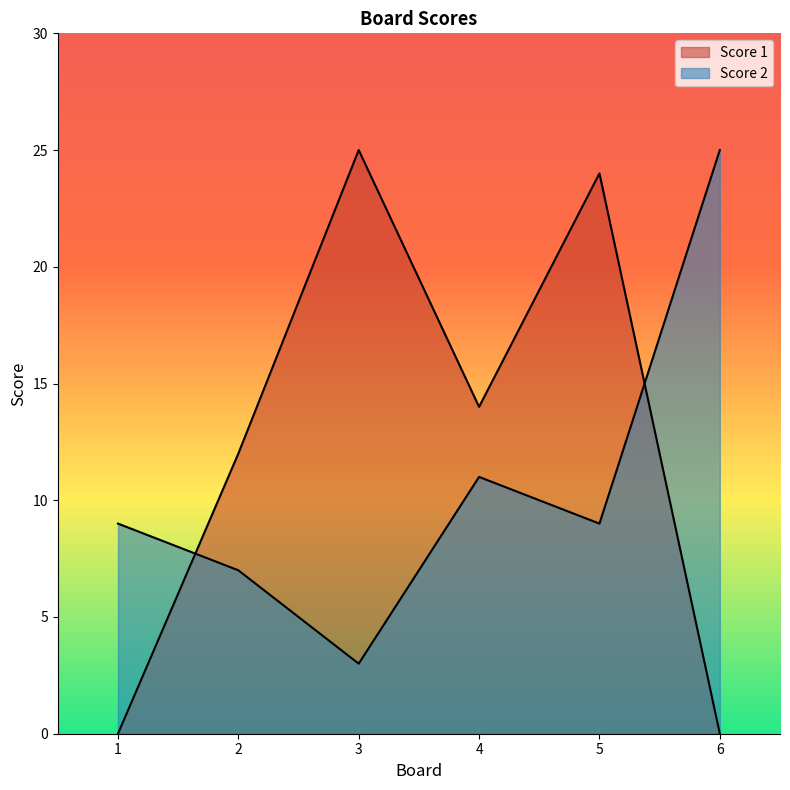

Is the value of Score 1 at 1 greater than the value of Score 2 at 1?

No